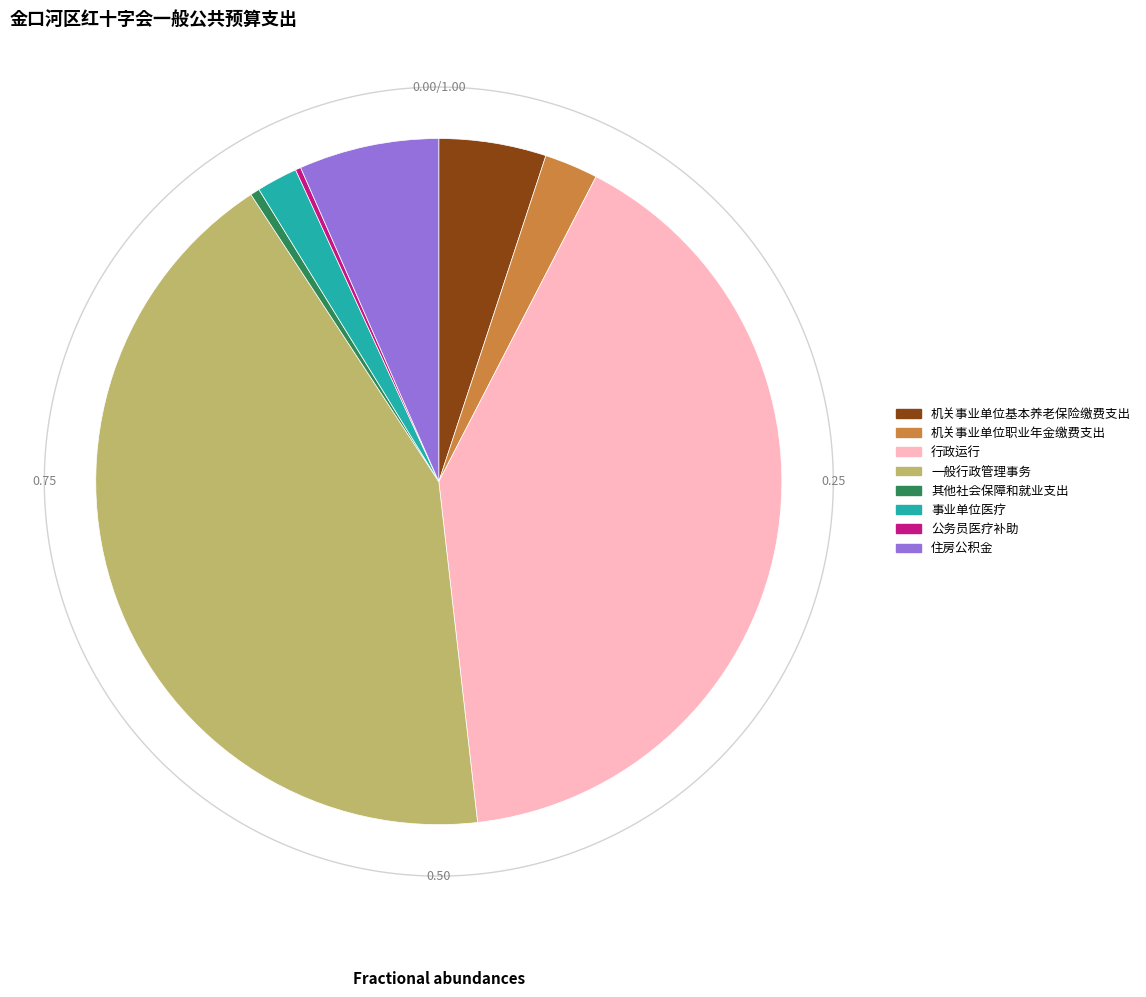

To the nearest percent, what is the difference between the 事业单位医疗 and 机关事业单位基本养老保险缴费支出 slice percentages?

3%